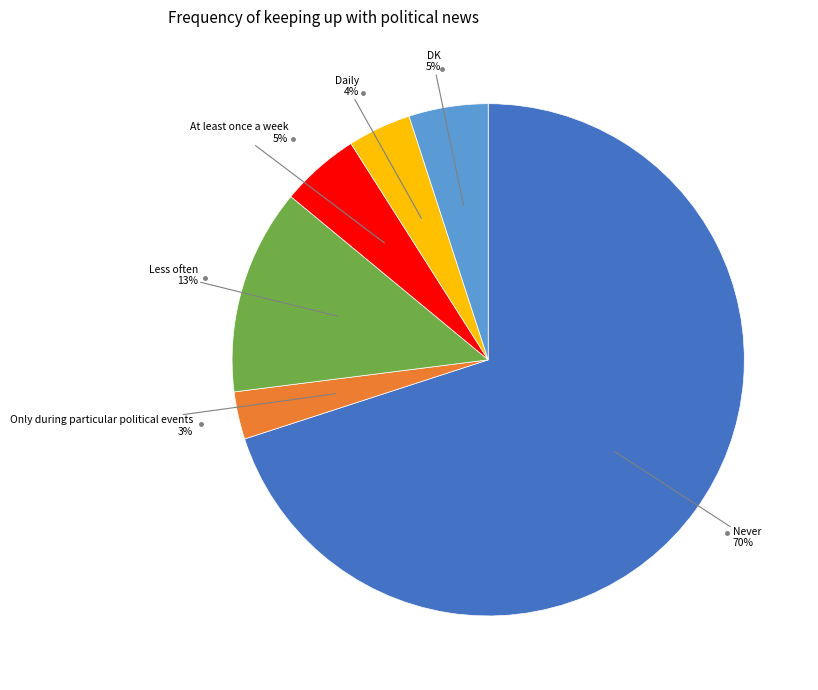

To the nearest percent, what is the average slice percentage?

17%